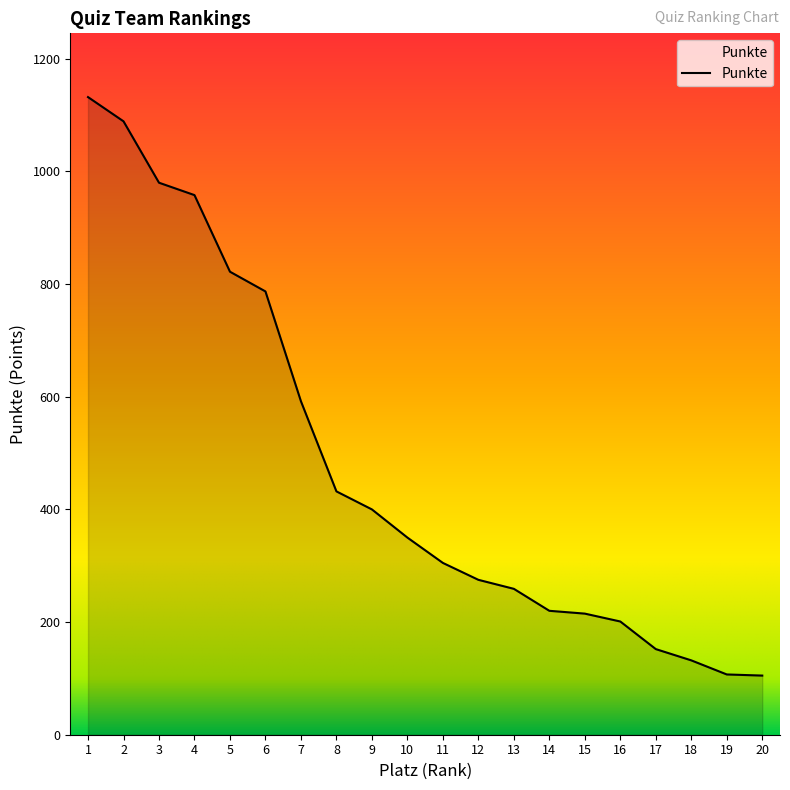

Does the chart display data point markers on the line(s)?

No